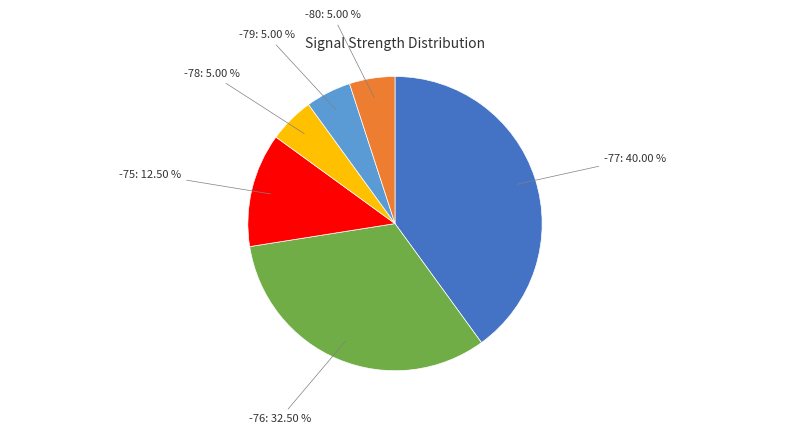

Is there a majority slice in this chart?

No